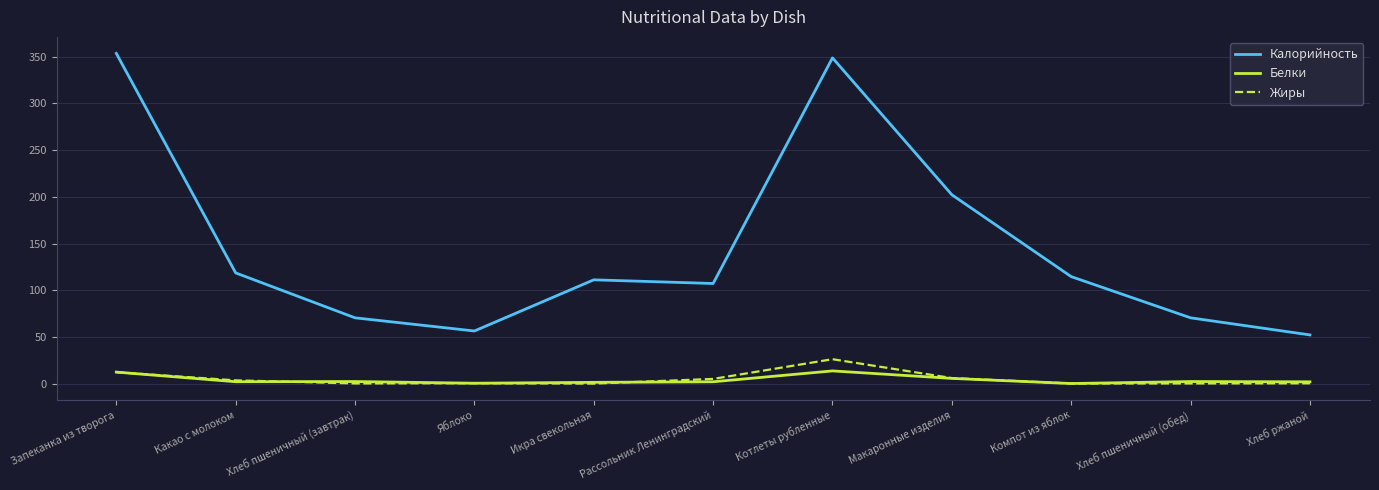

How many lines are shown in the chart?

3